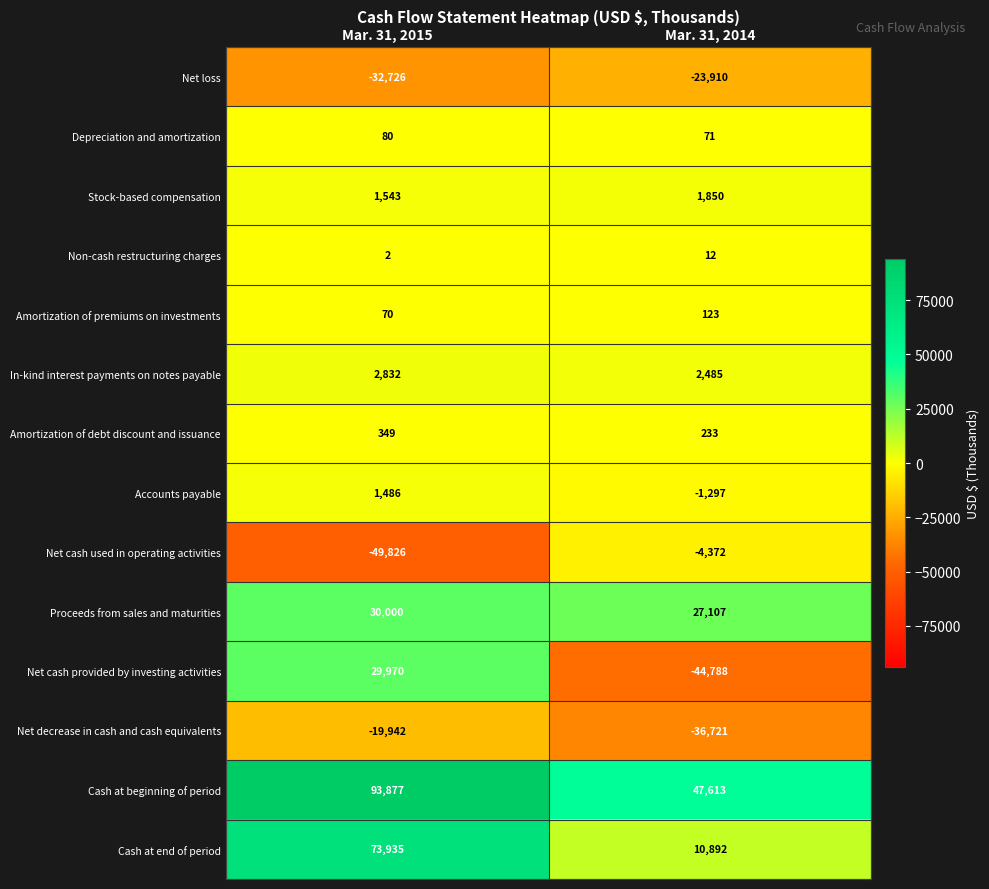

The value of Proceeds from sales and maturities at Mar. 31, 2015 is 30000. True or false?

True